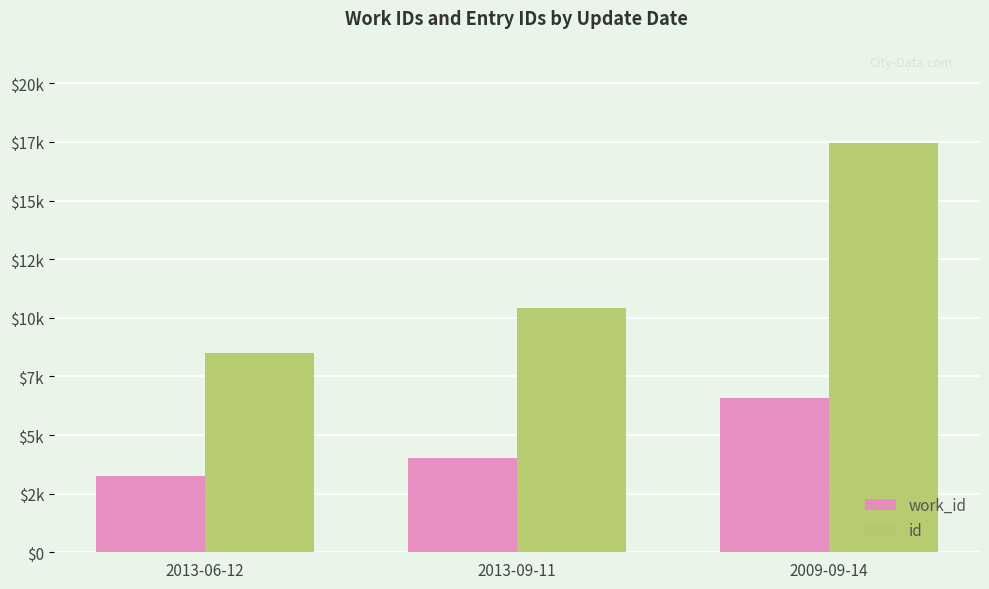

What are all the series names shown in the legend?

work_id, id